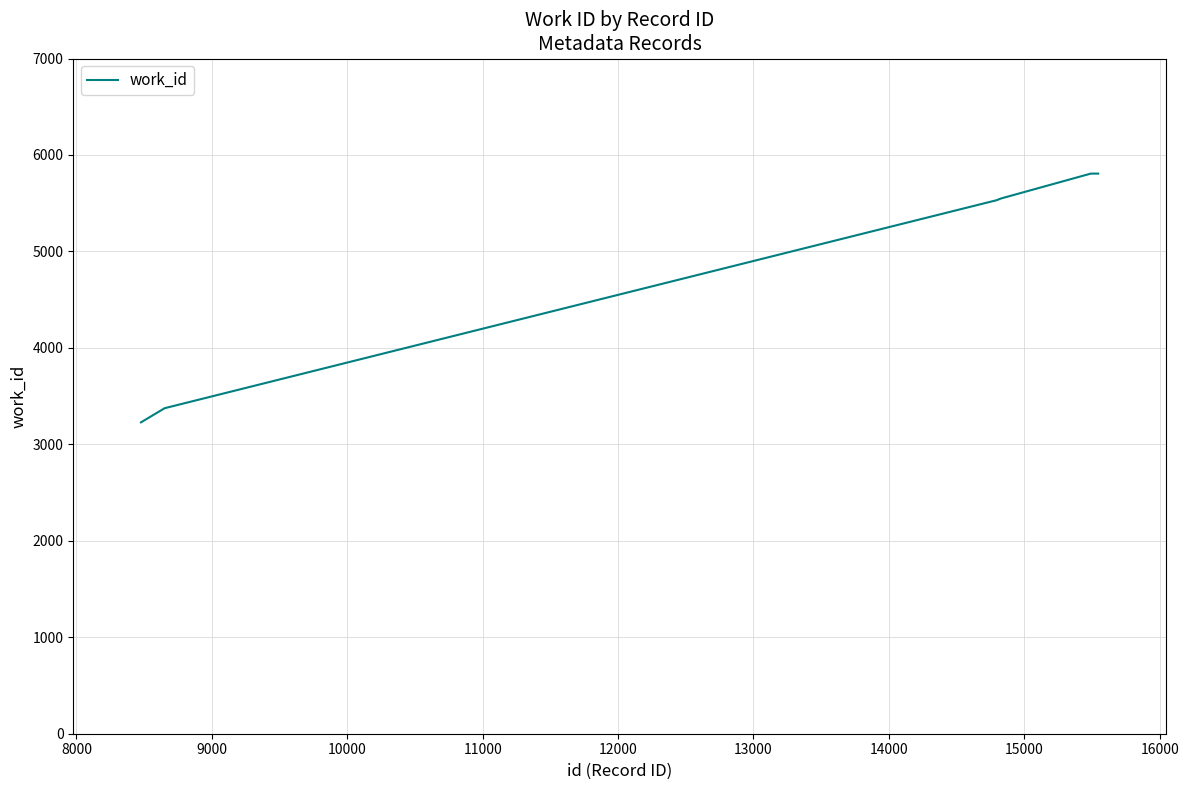

What is the smallest value displayed?

3228